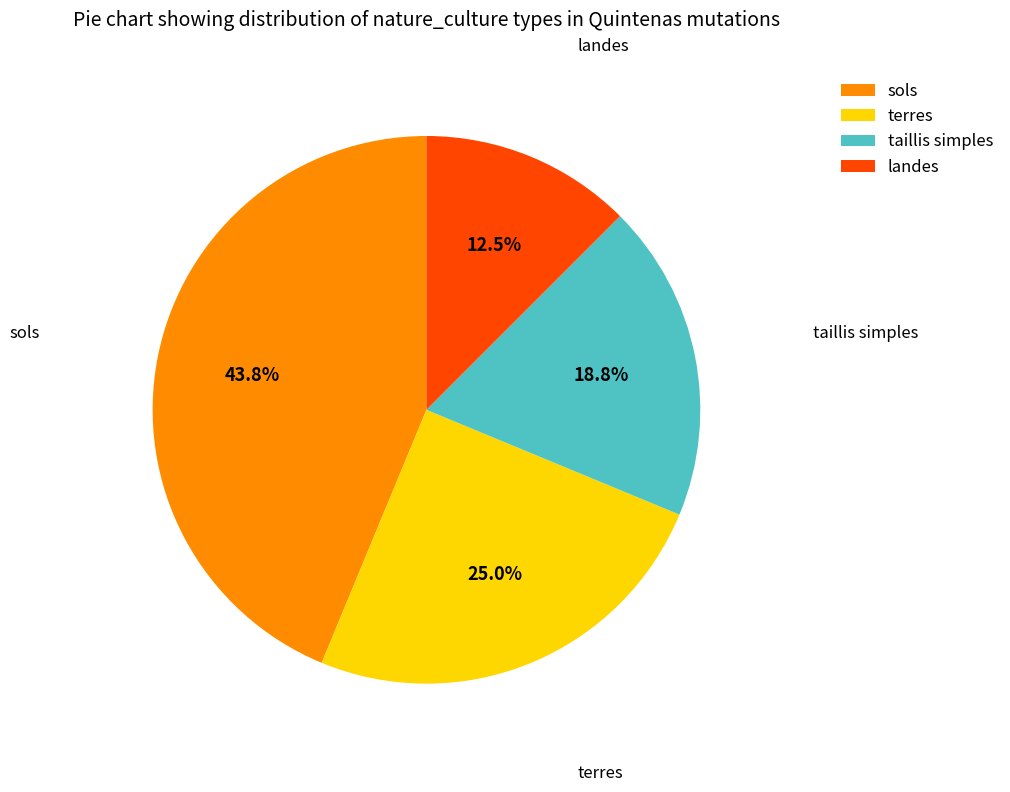

Rank the categories by value from lowest to highest.

landes, taillis simples, terres, sols